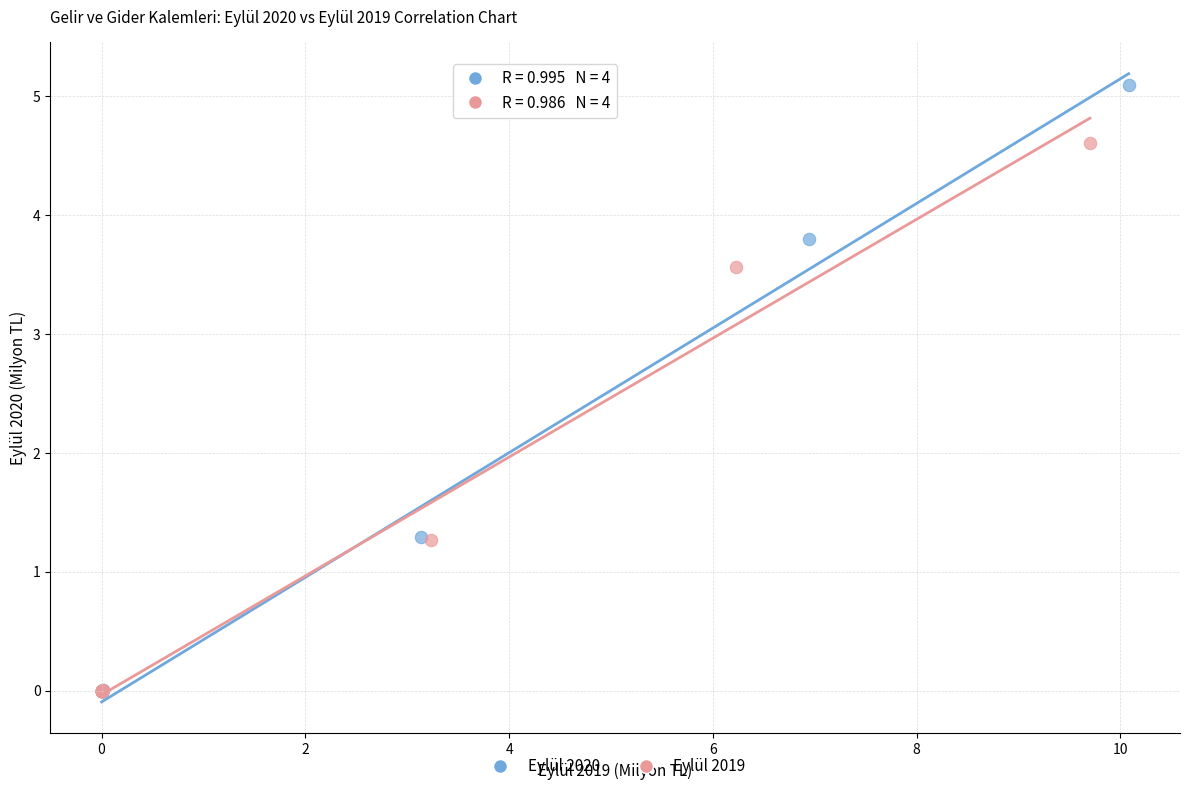

Which series has the widest spread of Y values?

Eylül 2020